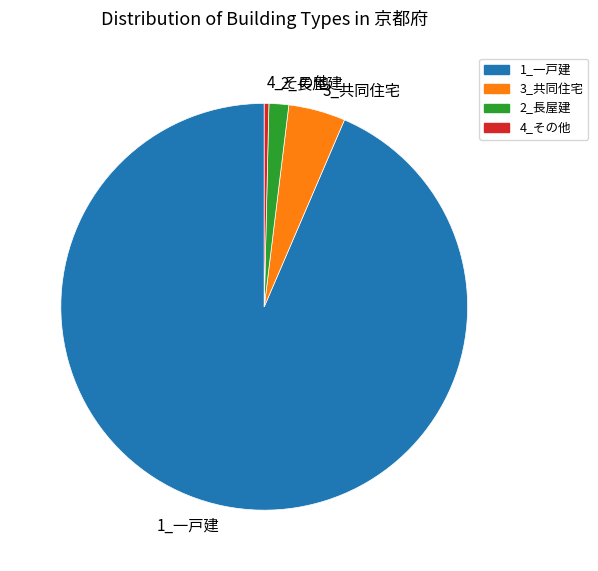

Which category has the biggest portion of the pie?

1_一戸建